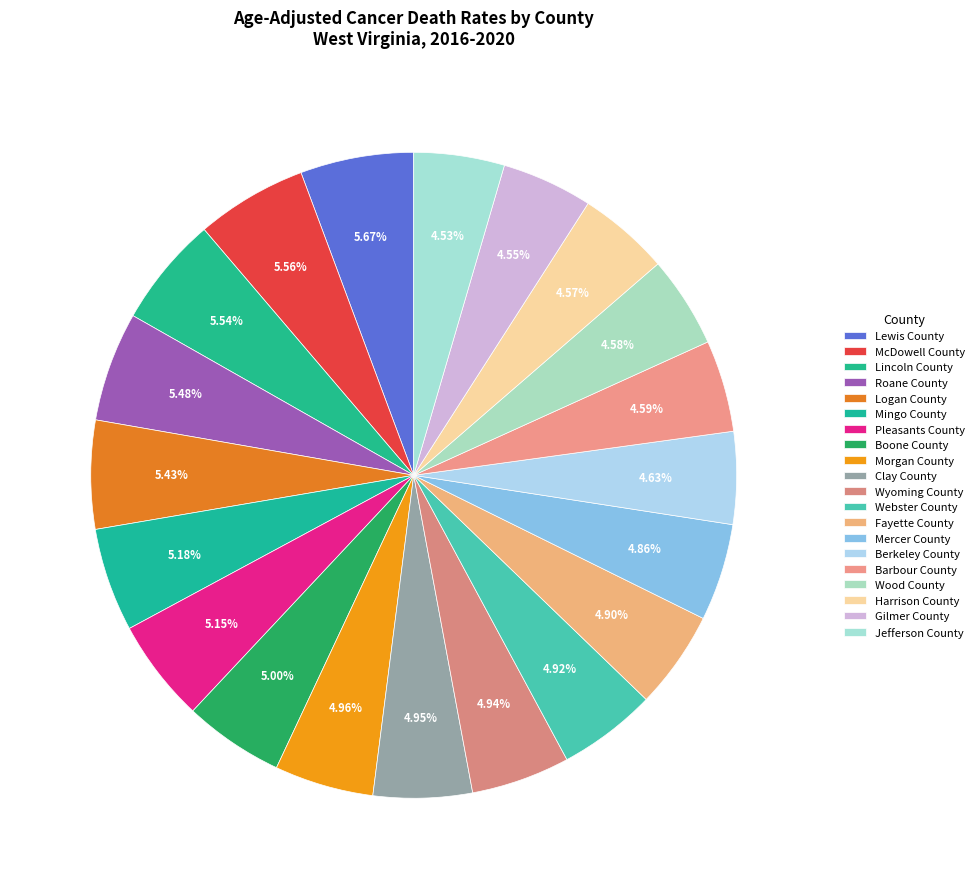

Is Clay County the majority of the pie?

No